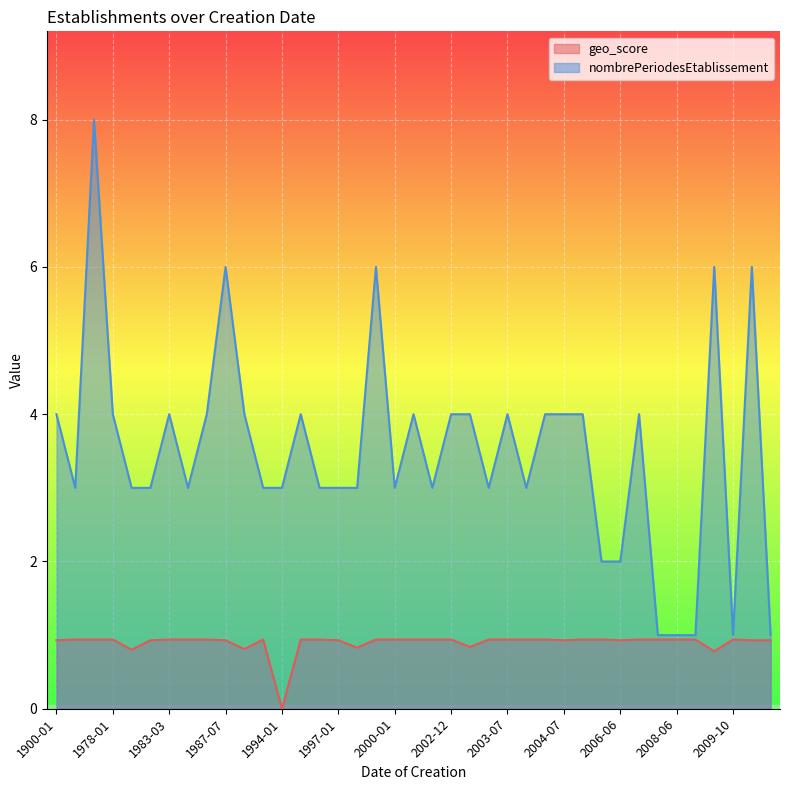

Which series has the largest range (max minus min)?

nombrePeriodesEtablissement